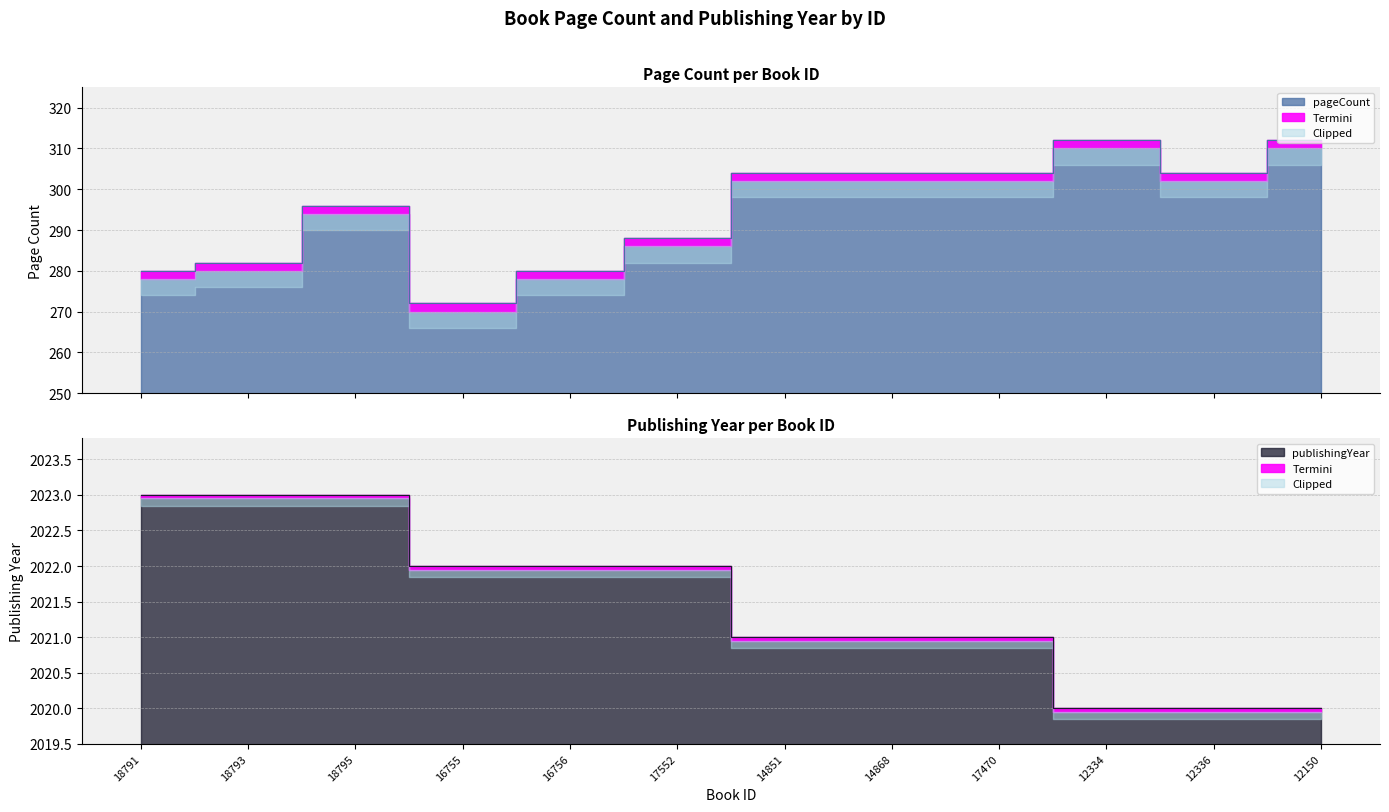

True or false: publishingYear and pageCount cross at least once.

False